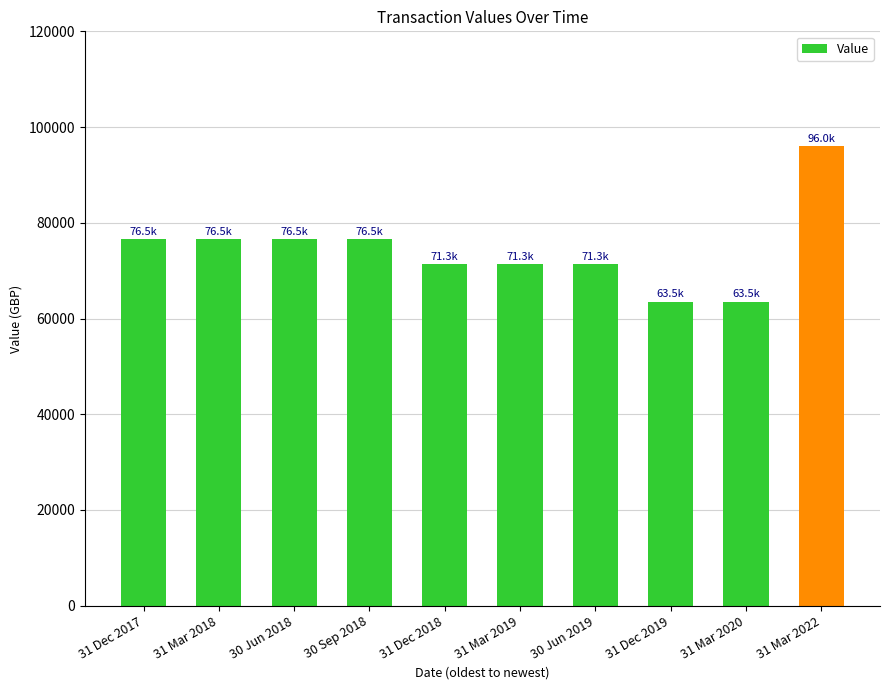

Is it true that the value at 31 Dec 2019 is 63536.5?

True